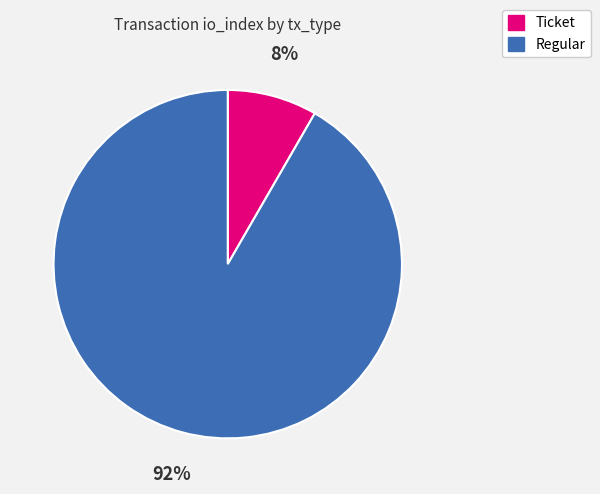

To the nearest percent, what portion does Regular represent?

92%